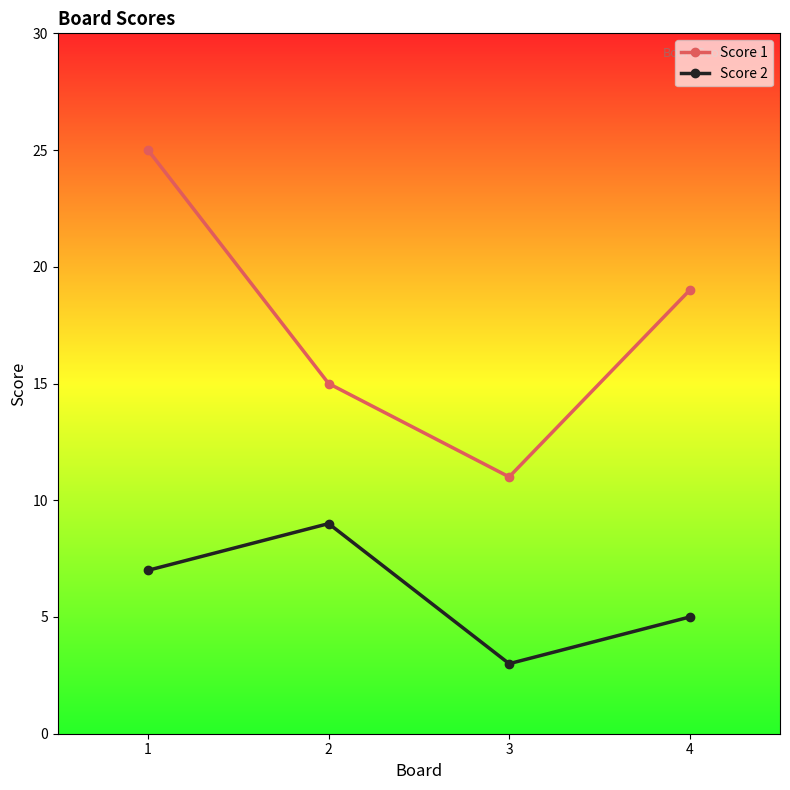

Between 1 and 3, which series saw the biggest shift?

Score 1